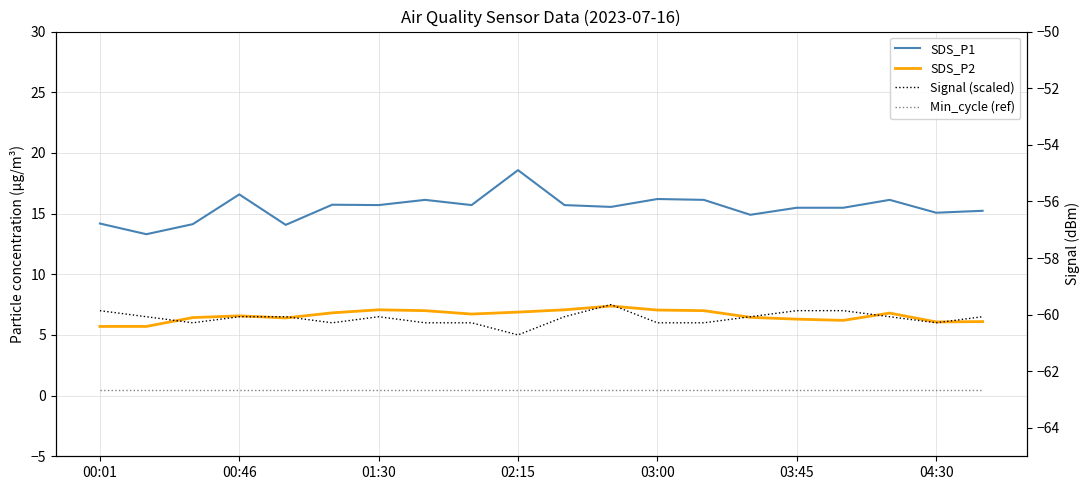

True or false: Min_cycle (ref) has a value of 0.7 at 16.

False